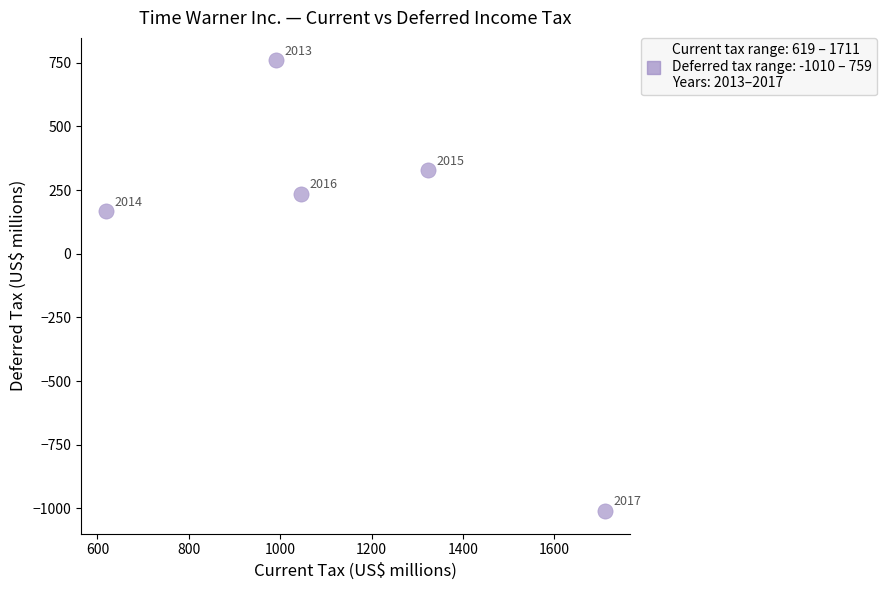

What is the average Y value?

96